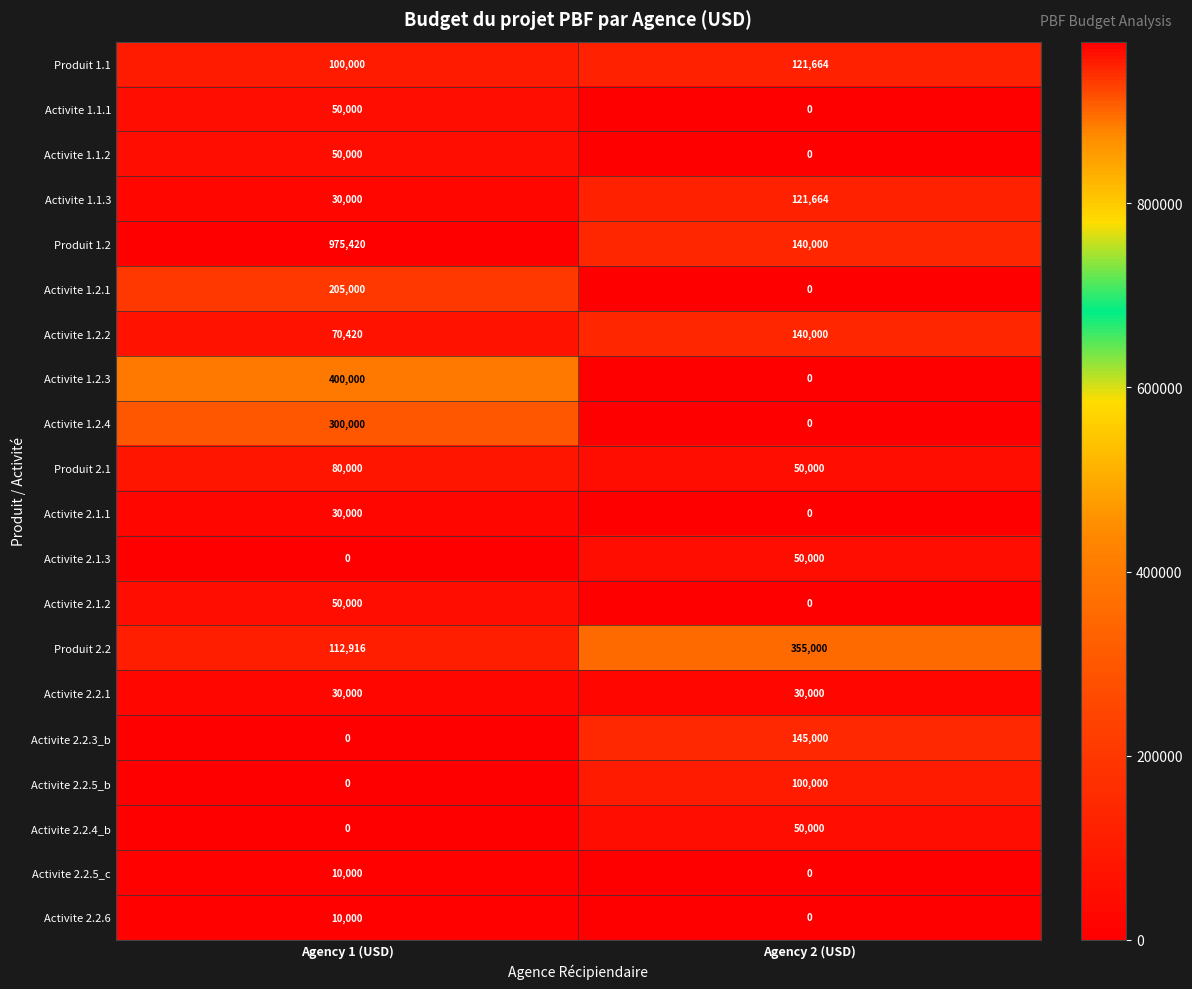

What is the difference between the Produit 1.1 values at Agency 1 (USD) and Agency 2 (USD)?

21664